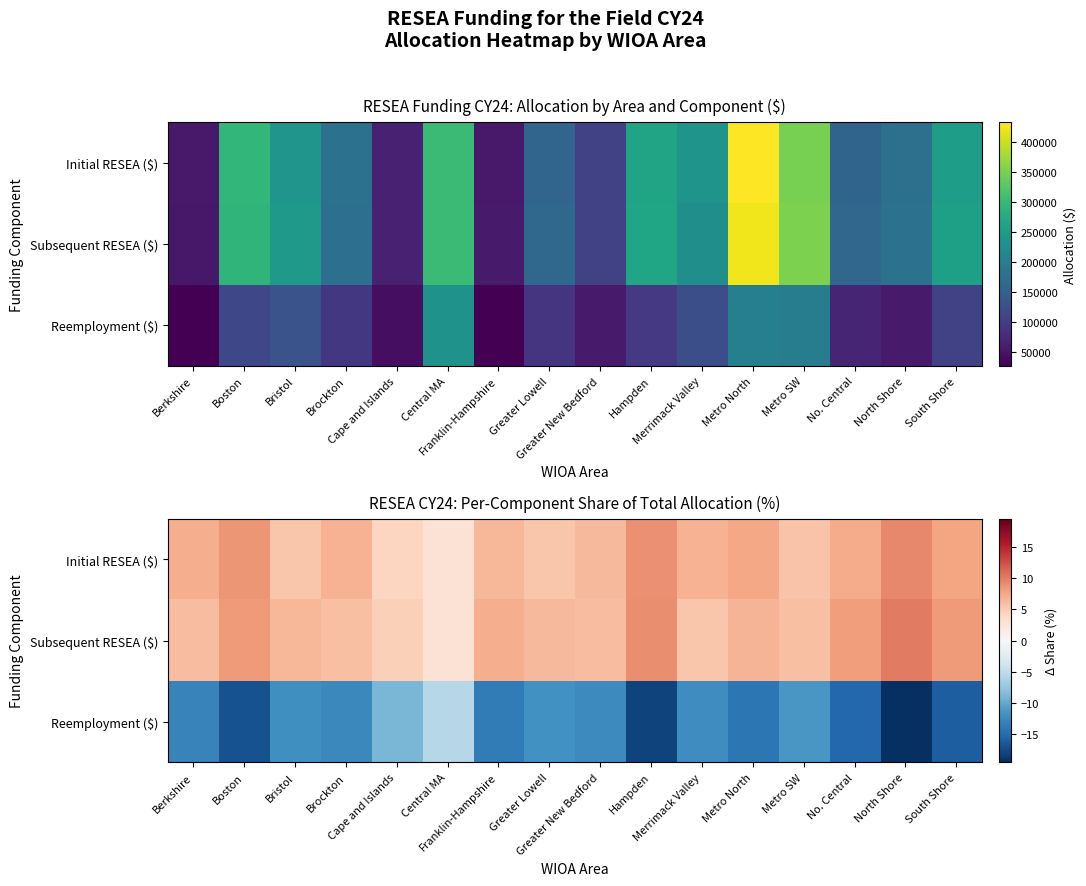

What is the difference between the maximum and minimum values in the Subsequent RESEA ($) series?

7.4